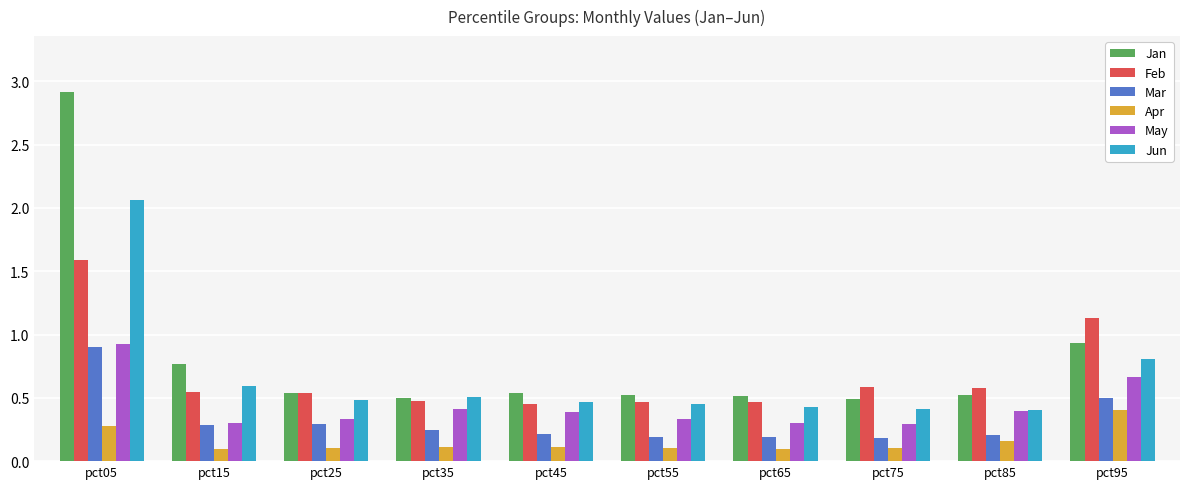

How many bars are there in total?

60